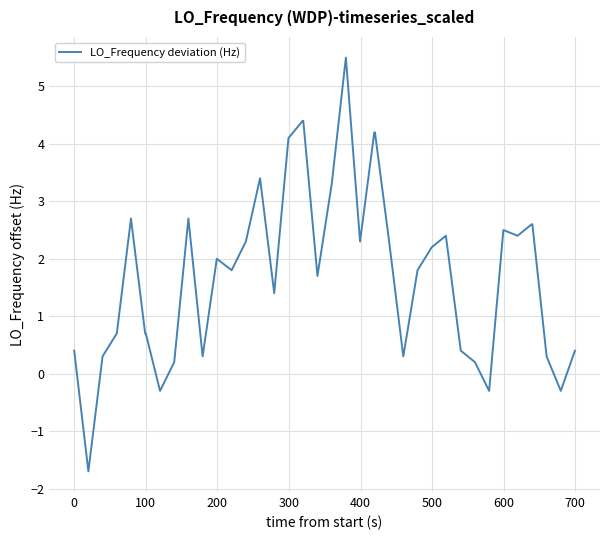

What is the maximum value shown in the chart?

5.5